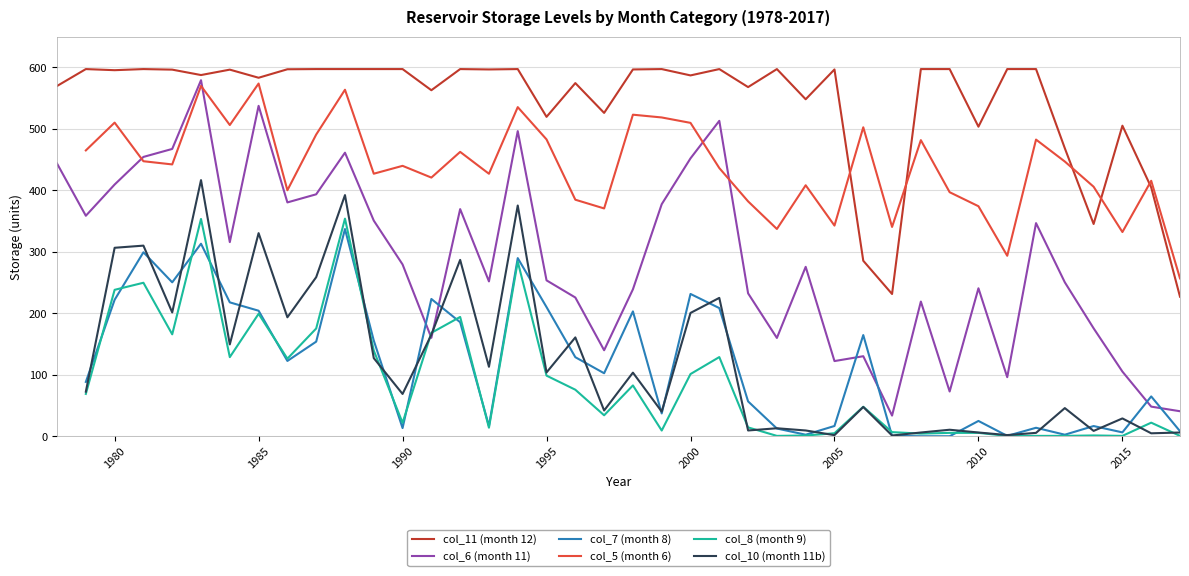

What is the lowest value of the col_6 (month 11) series?

33.6